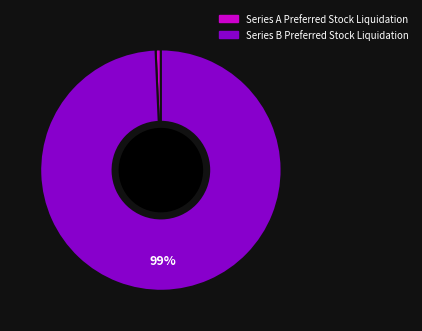

How many segments does this pie chart have?

2